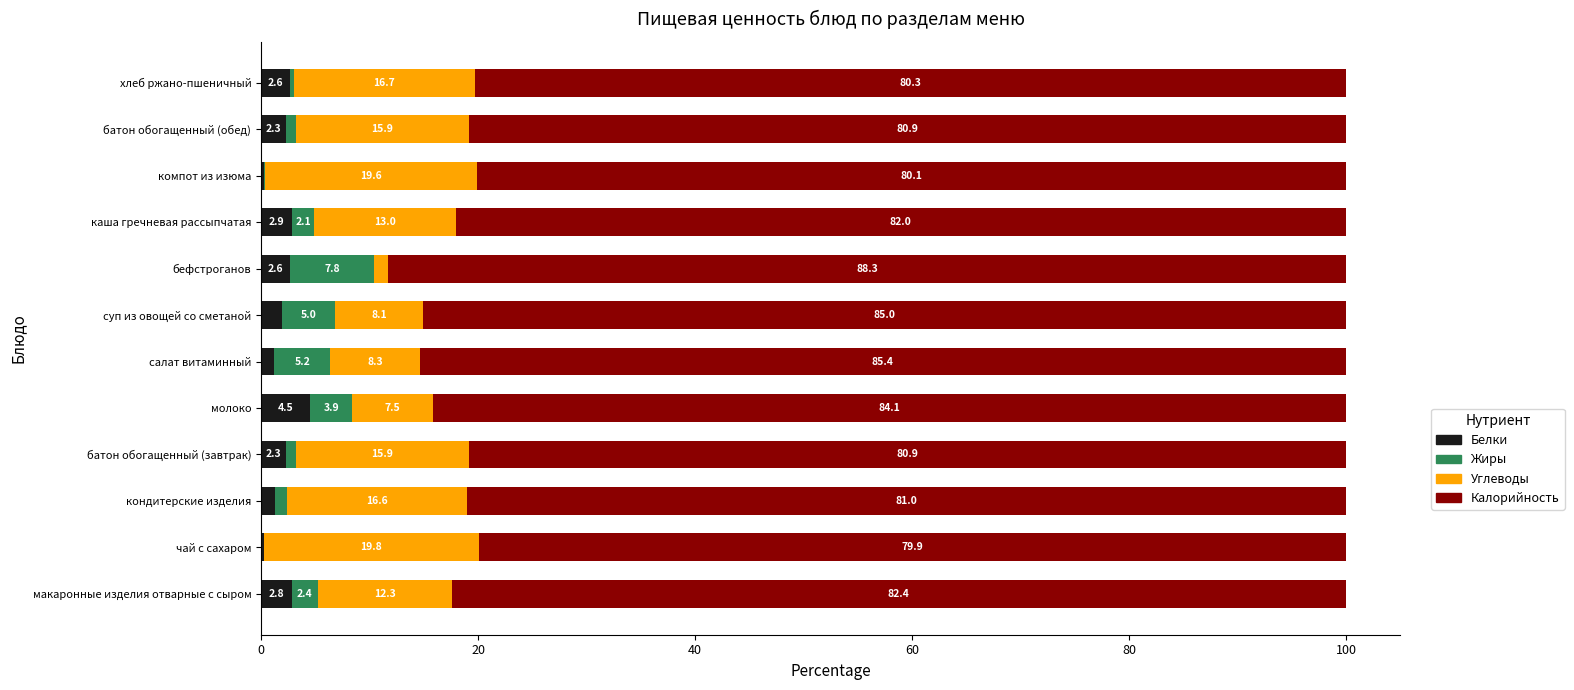

What is the total value across all series at кондитерские изделия?

100.0